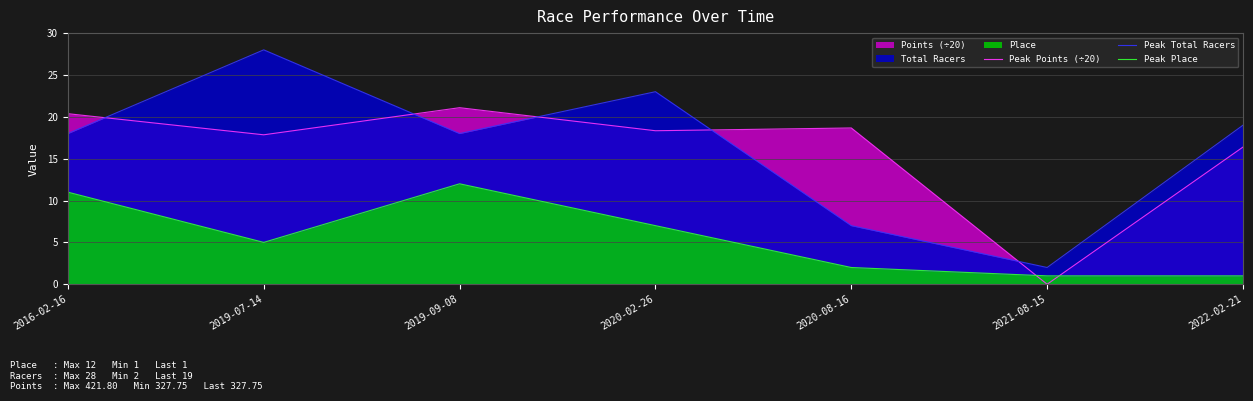

How many lines are shown in the chart?

3